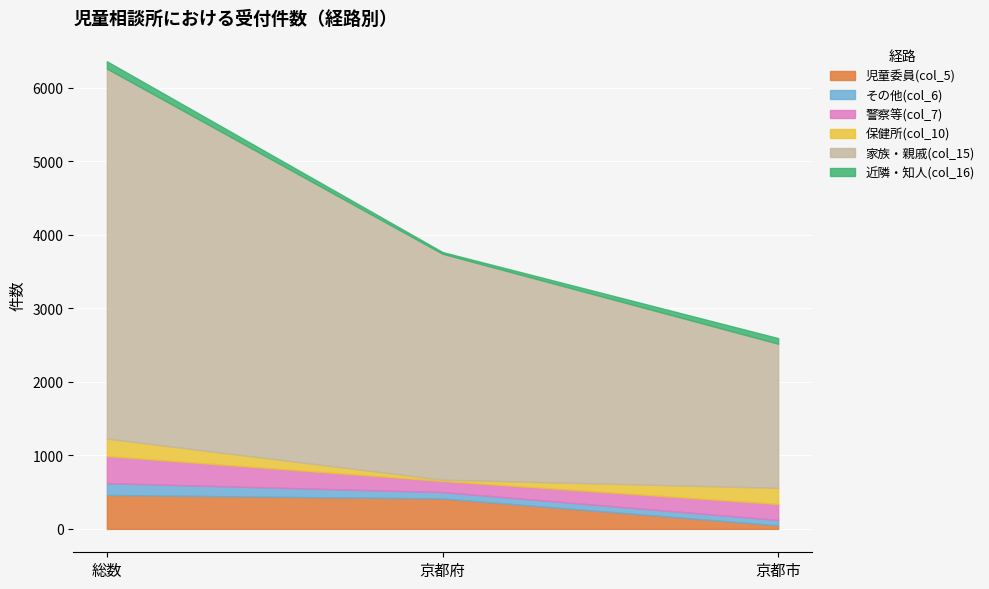

What is the sum of all 警察等(col_7) values?

736